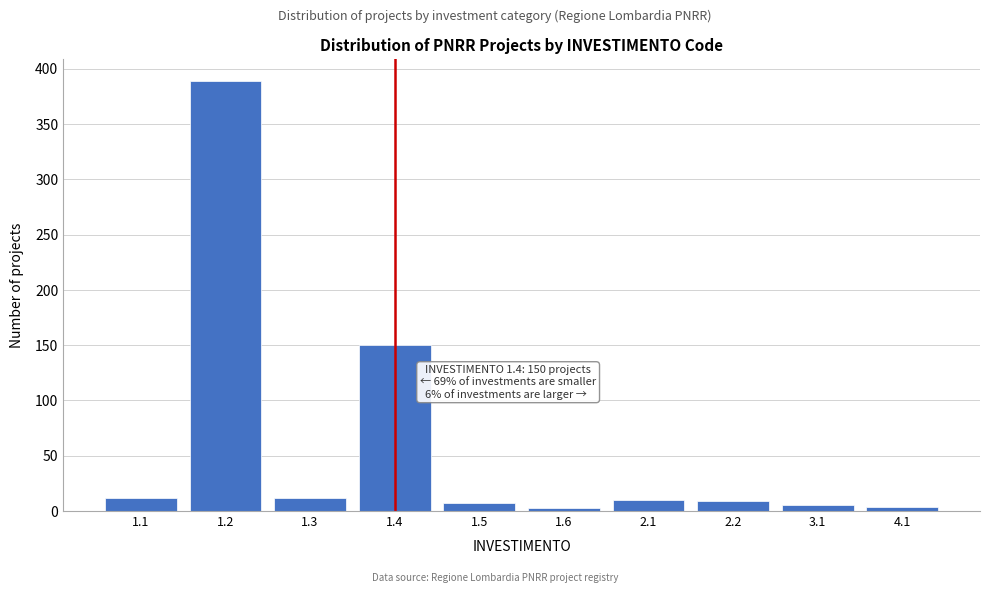

The value at 1.4 is 221. True or false?

False